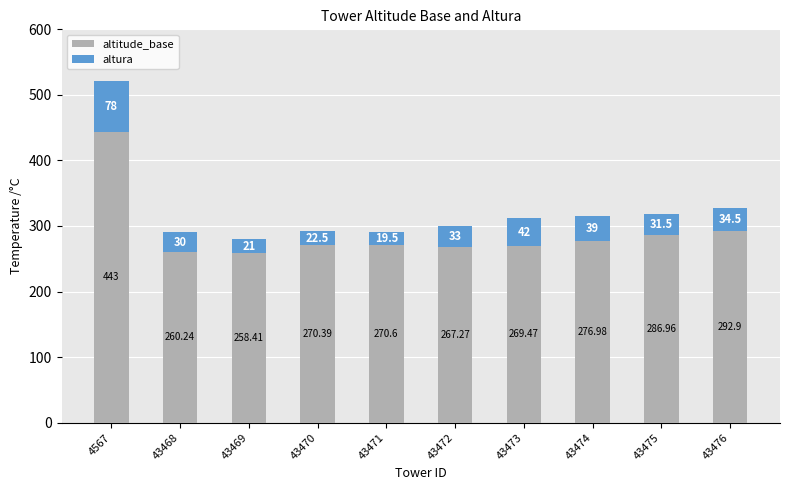

At which category is the sum across all series the highest?

4567